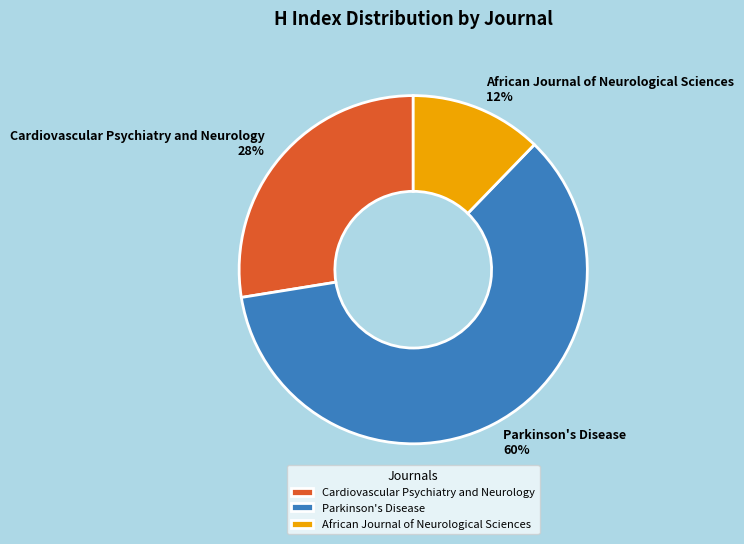

Do Parkinson's Disease and African Journal of Neurological Sciences together represent more than half of the pie?

Yes